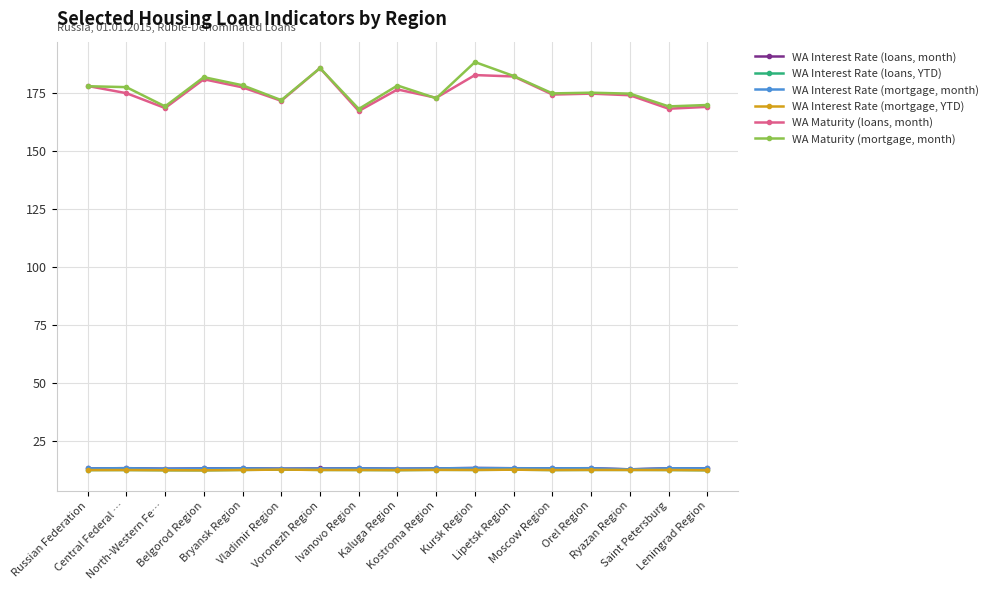

True or false: WA Interest Rate (loans, month) has more than 1 points higher than both neighbors.

True